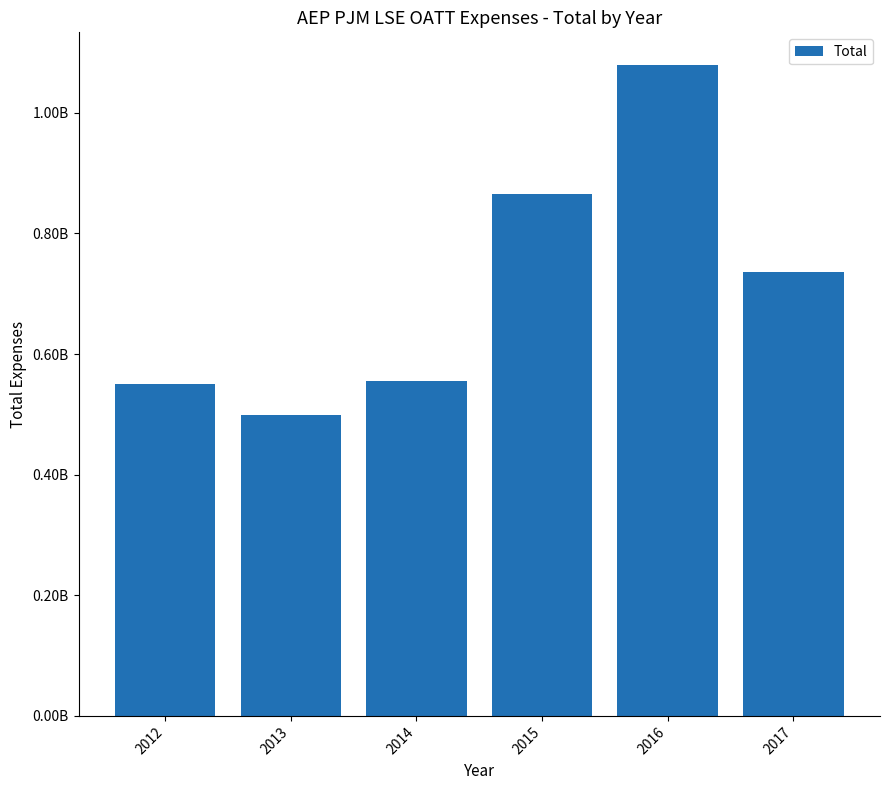

The value at 2015 is 865516254. True or false?

True